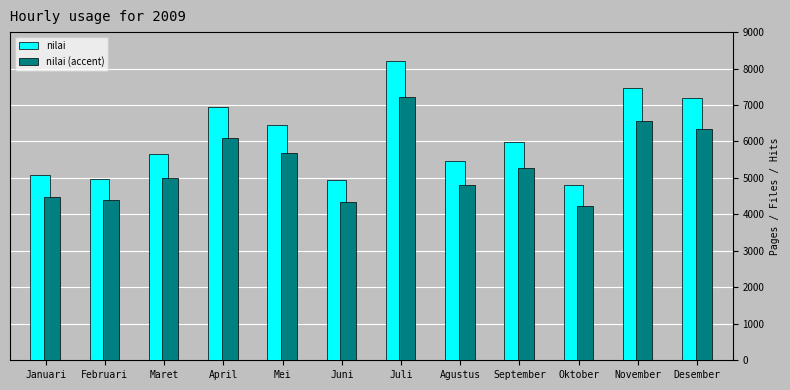

Is the value of nilai (accent) at Agustus greater than the value of nilai at November?

No